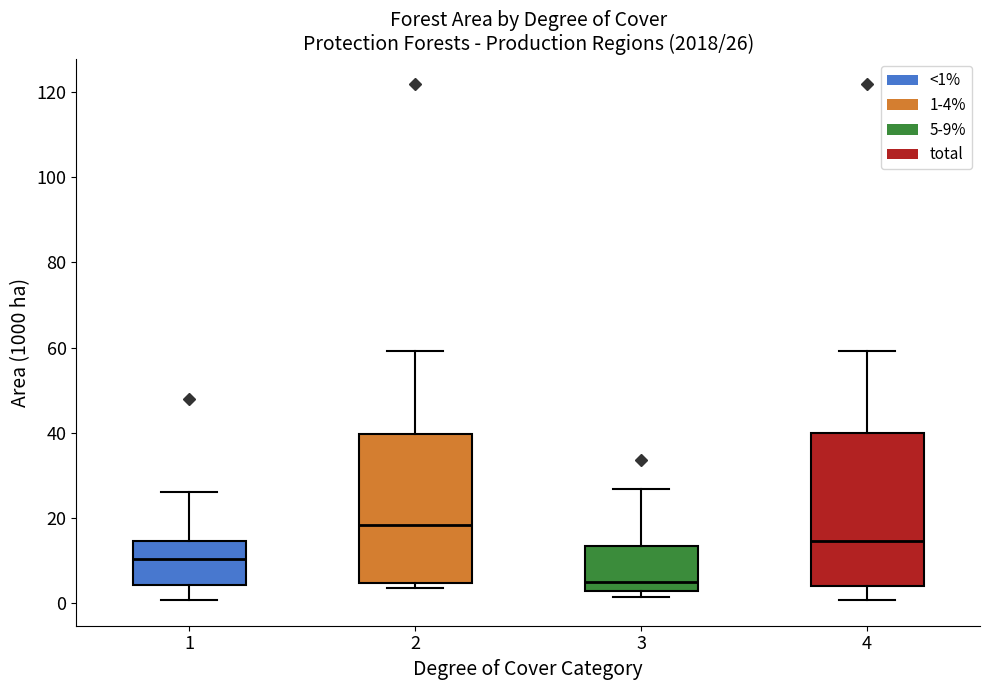

Which box has the highest median line?

2